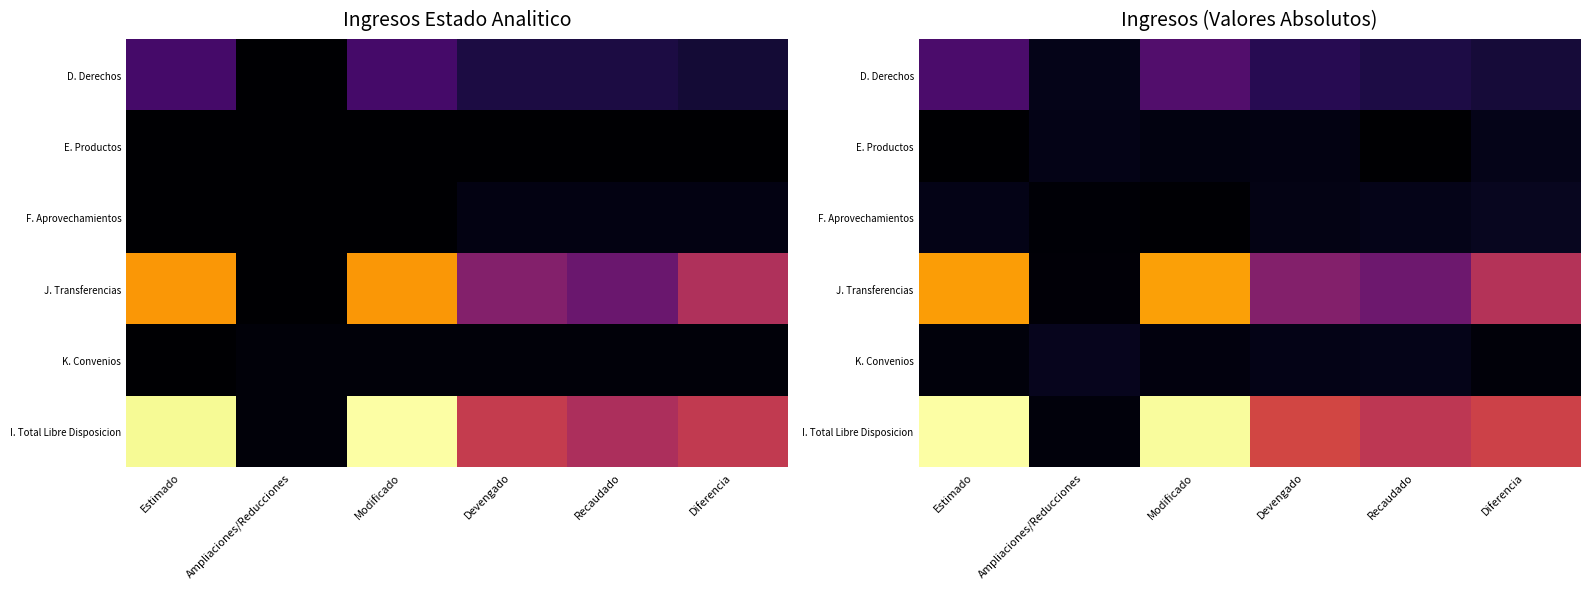

At Devengado, list the series in order from smallest to largest.

E. Productos, F. Aprovechamientos, K. Convenios, D. Derechos, J. Transferencias, I. Total Libre Disposicion